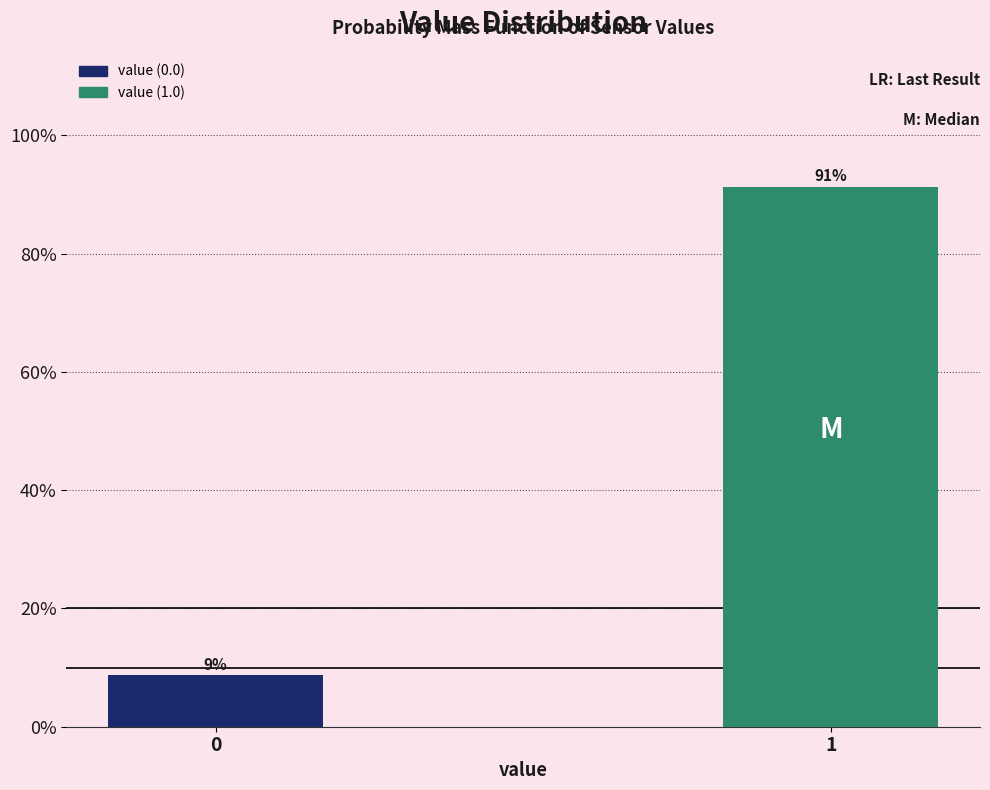

Rank the categories by value from highest to lowest.

1, 0